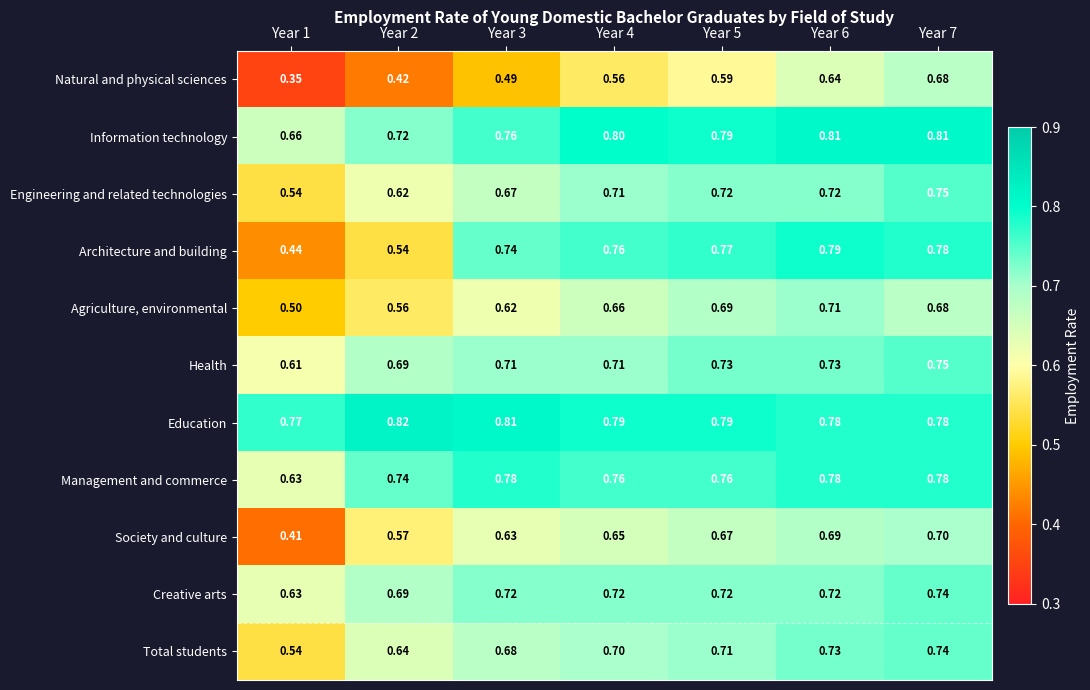

Which series has the largest range (max minus min)?

Architecture and building